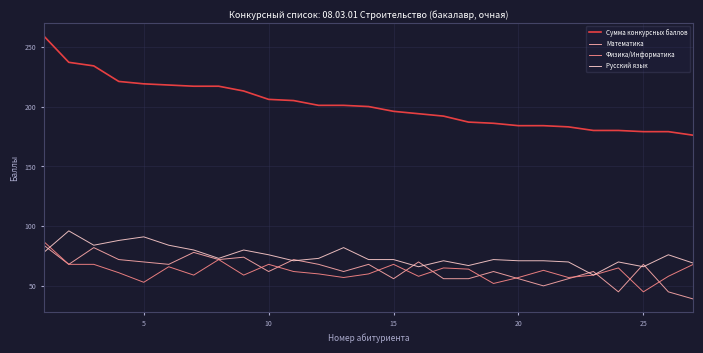

Which series has the largest range (max minus min)?

Сумма конкурсных баллов